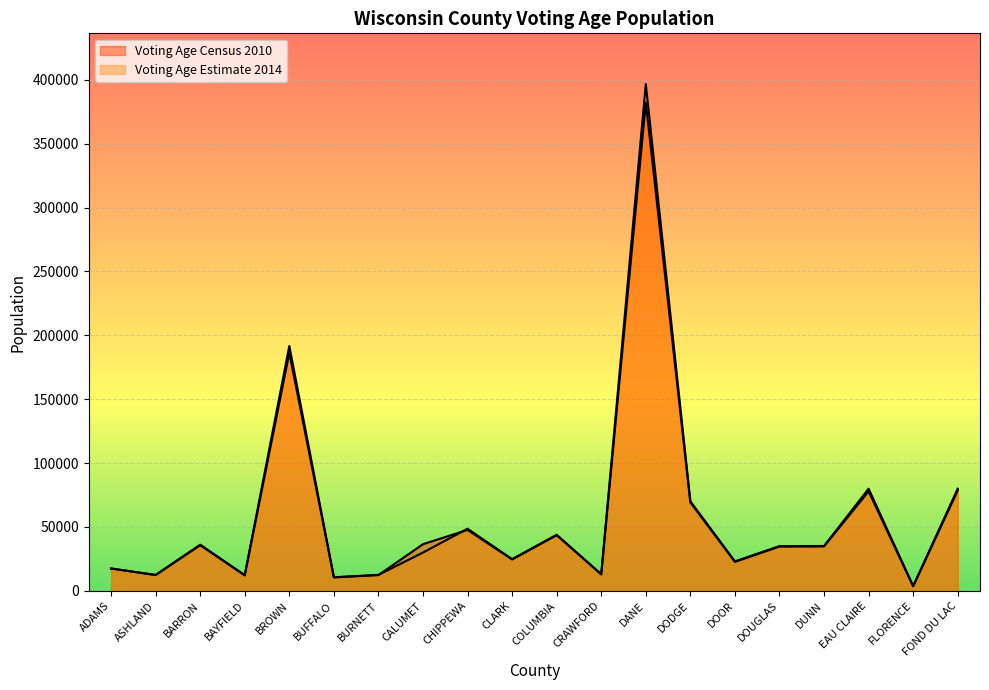

Reading right to left, transcribe all the data shown in this chart.

Voting Age Estimate 2014: FOND DU LAC=79964	FLORENCE=3705	EAU CLAIRE=79964	DUNN=35130	DOUGLAS=35037	DOOR=23079	DODGE=70168	DANE=396640	CRAWFORD=13025	COLUMBIA=43935	CLARK=24821	CHIPPEWA=48620	CALUMET=30018	BURNETT=12498	BUFFALO=10670	BROWN=191686	BAYFIELD=12306	BARRON=36166	ASHLAND=12457	ADAMS=17587
Voting Age Census 2010: FOND DU LAC=78589	FLORENCE=3649	EAU CLAIRE=77867	DUNN=34798	DOUGLAS=34694	DOOR=22709	DODGE=69180	DANE=381989	CRAWFORD=12920	COLUMBIA=43566	CLARK=24599	CHIPPEWA=47706	CALUMET=36552	BURNETT=12375	BUFFALO=10566	BROWN=186184	BAYFIELD=12161	BARRON=35720	ASHLAND=12413	ADAMS=17454